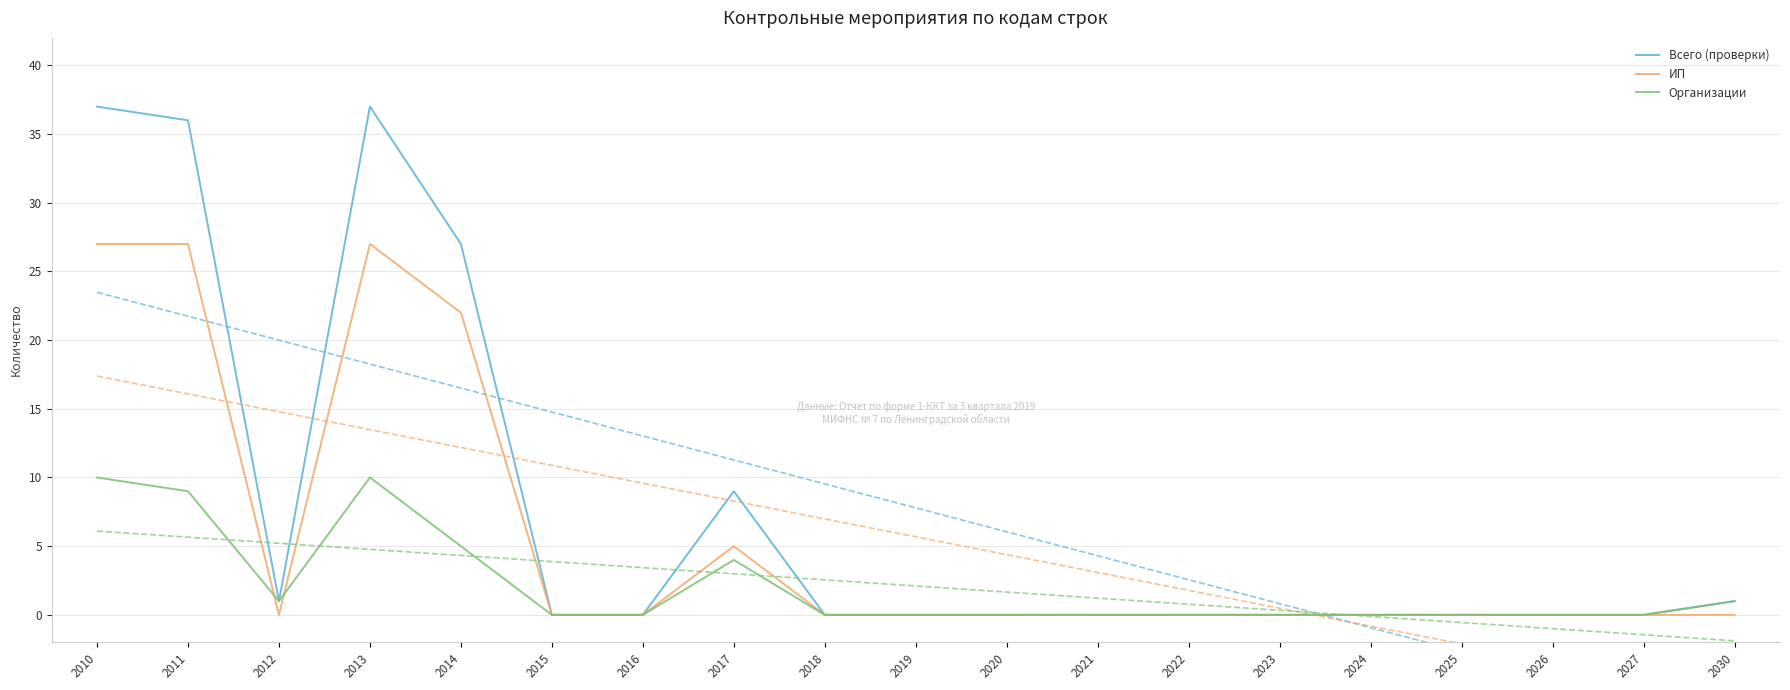

Rank the categories by Всего (проверки) value from highest to lowest.

2010, 2013, 2011, 2014, 2017, 2012, 2030, 2015, 2016, 2018, 2019, 2020, 2021, 2022, 2023, 2024, 2025, 2026, 2027